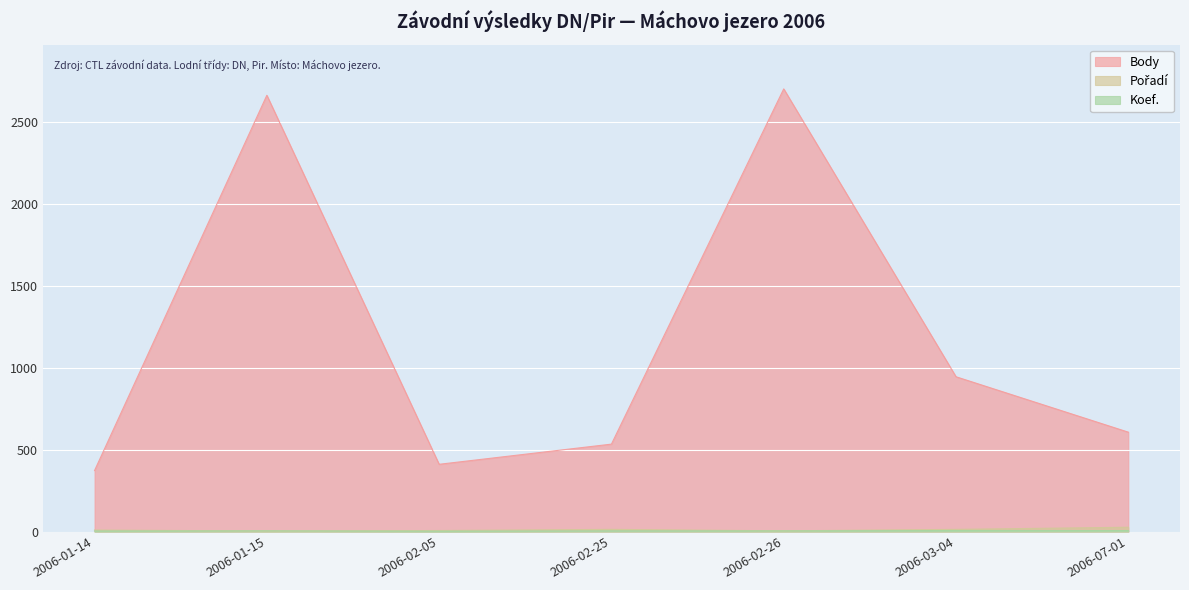

True or false: Pořadí has more than 1 points higher than both neighbors.

False